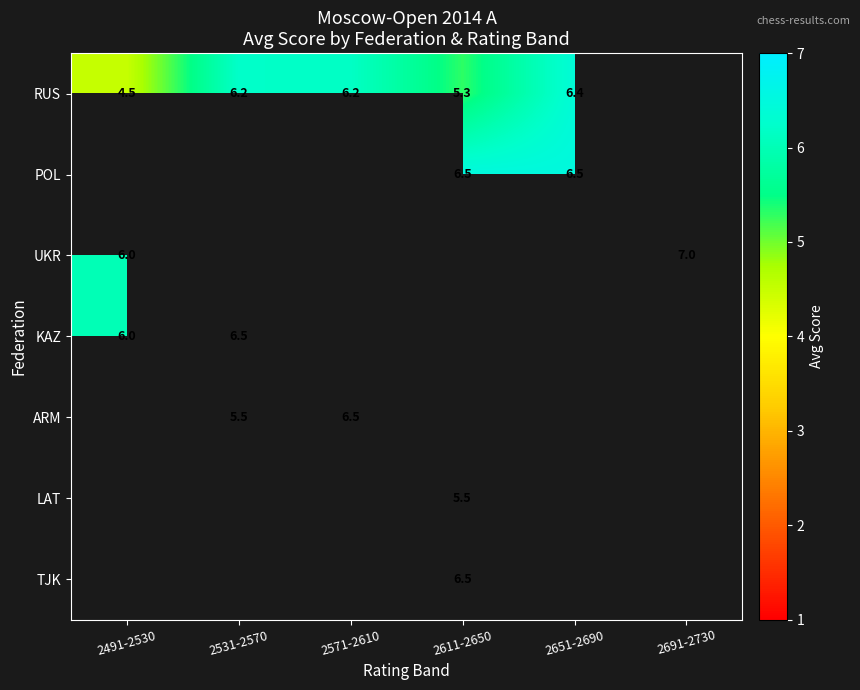

What is the difference between the ARM values at 2531-2570 and 2571-2610?

1.0